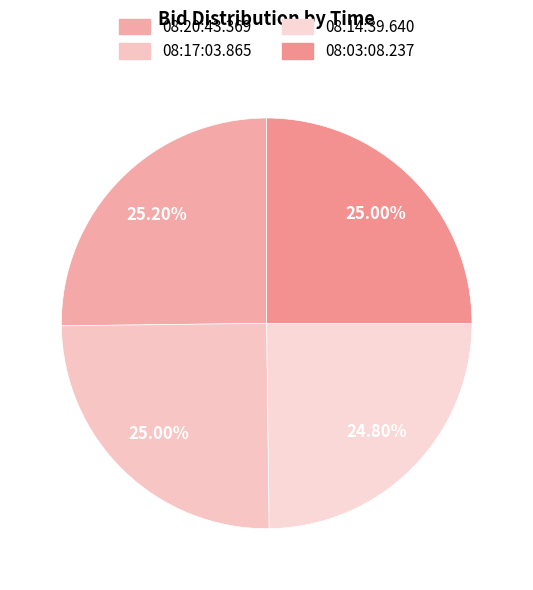

How many segments does this pie chart have?

4